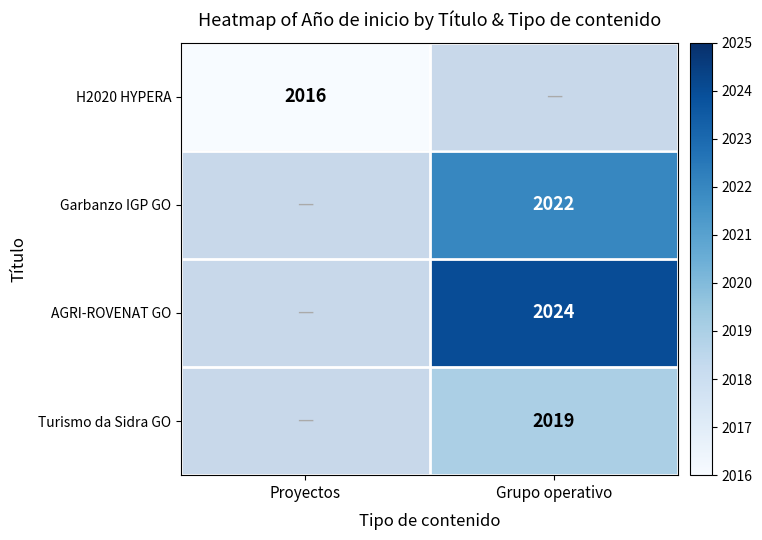

What is the smallest value displayed?

2016.0